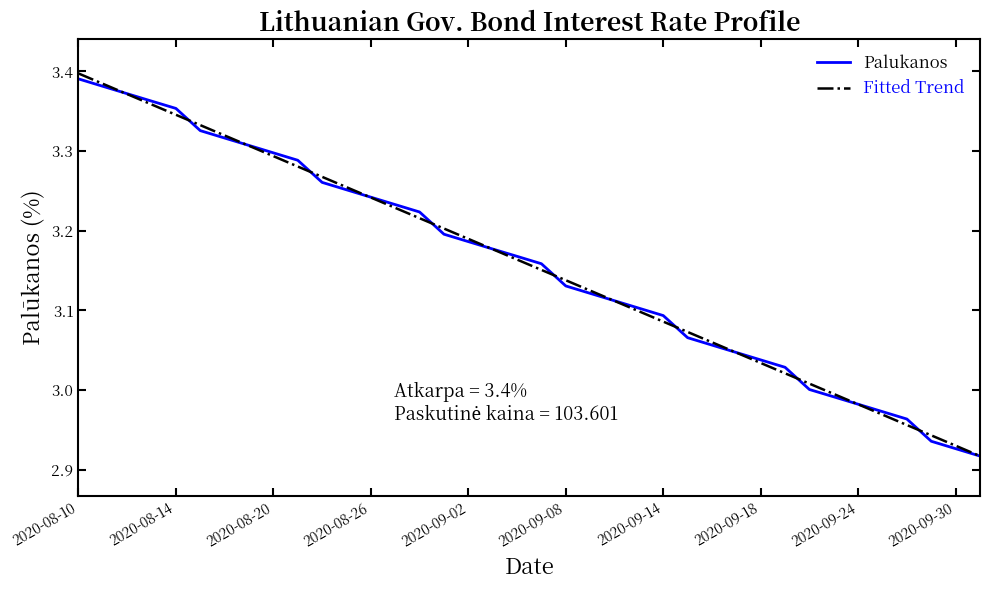

What are all the series names shown in the legend?

Palukanos, Fitted Trend